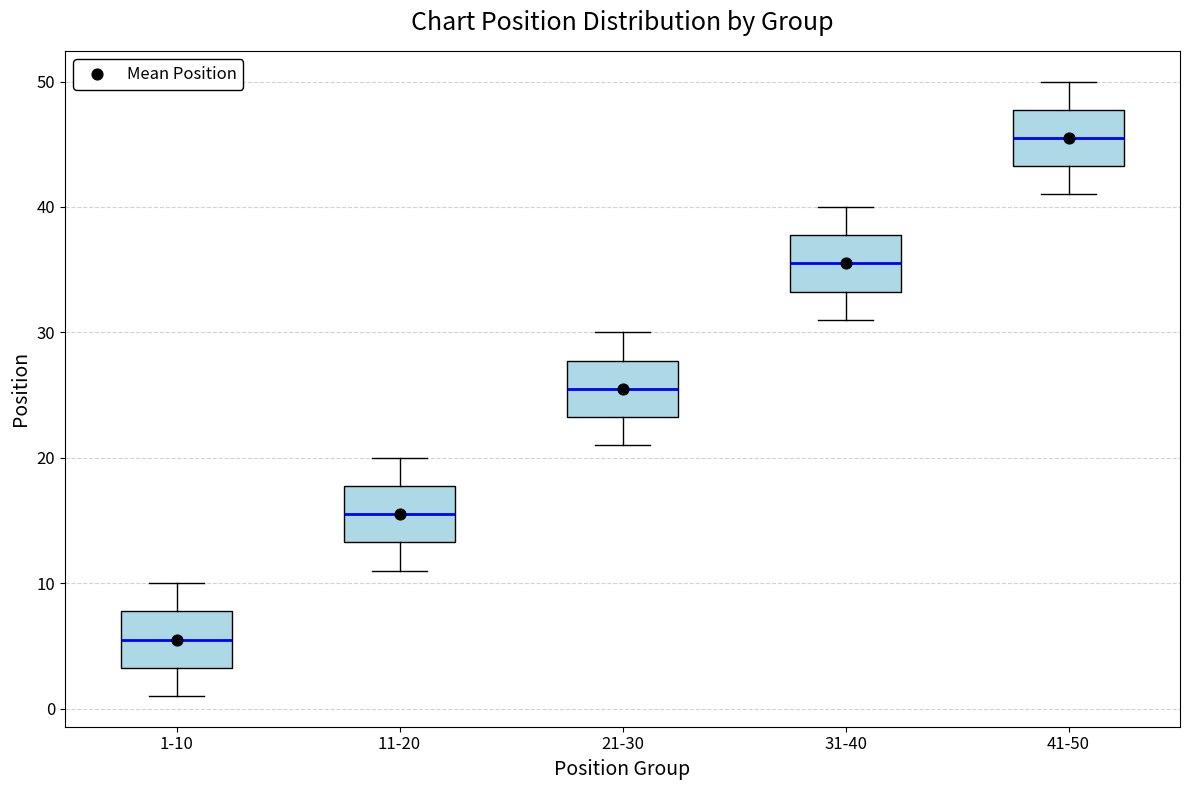

Where is the lower edge of the box for 1-10 on the y-axis? The values are not printed on the chart, so give them approximately, as read against the axis.

3